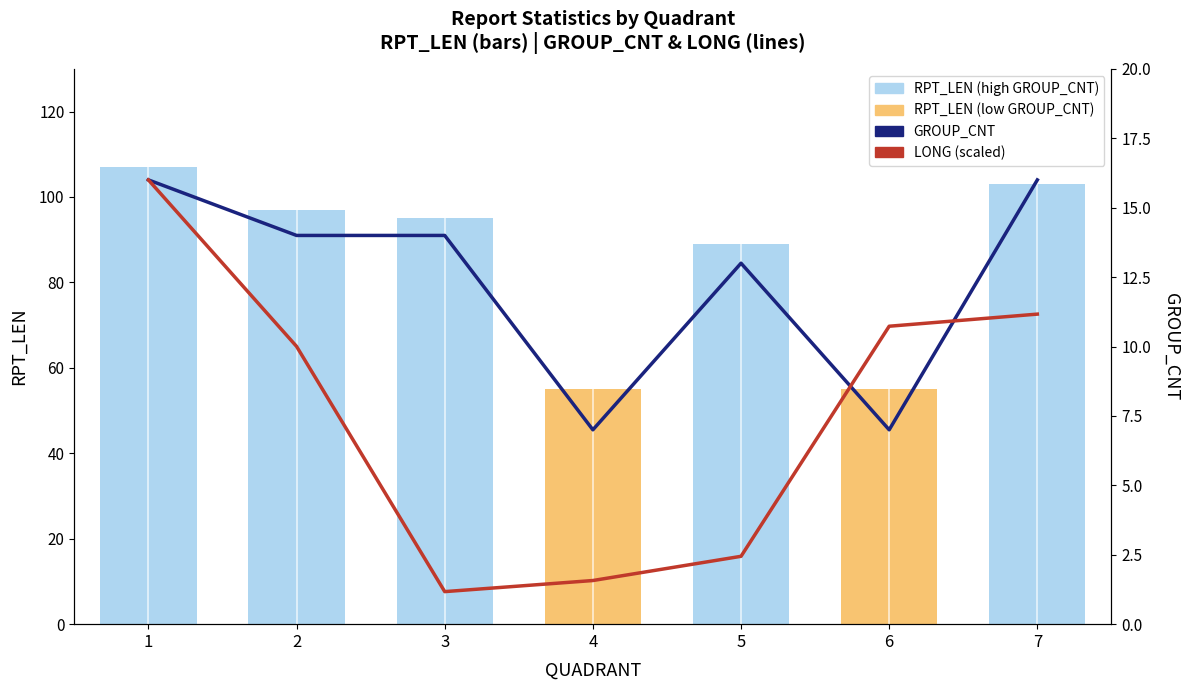

At which label does GROUP_CNT first exceed 14?

1